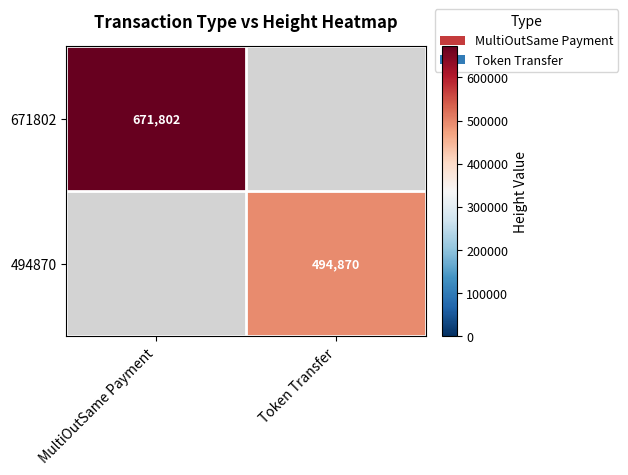

True or false: 494870 has a value of 728100 at Token Transfer.

False